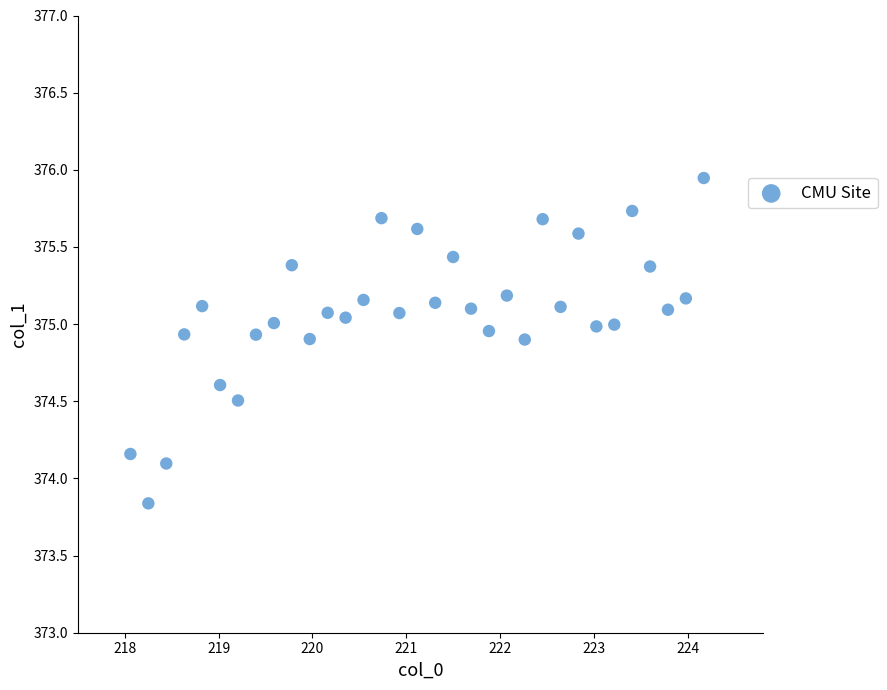

What is the range of Y values (max minus min)?

2.1